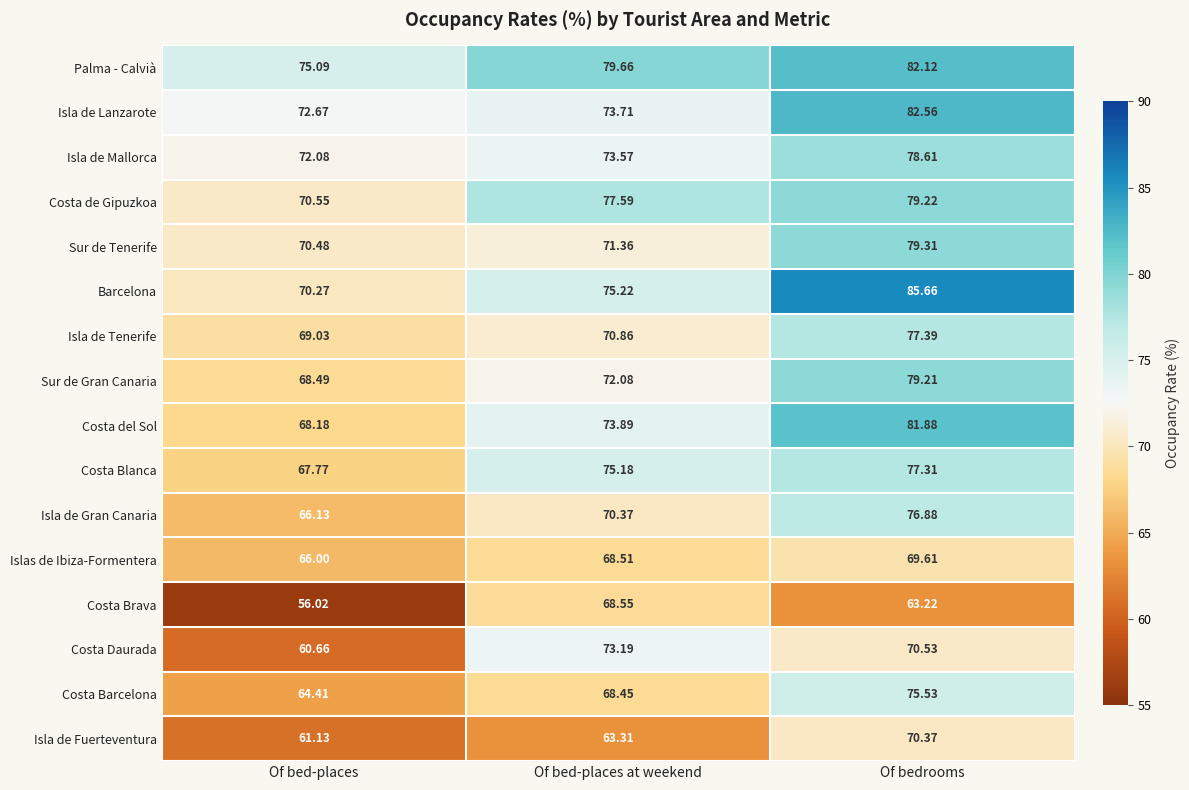

At which category is the sum across all series the highest?

Of bedrooms